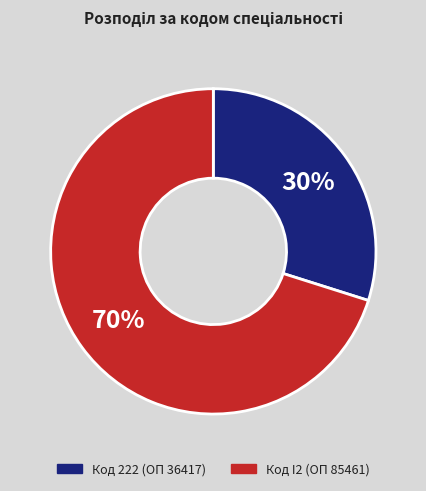

Count the number of slices in the pie.

2